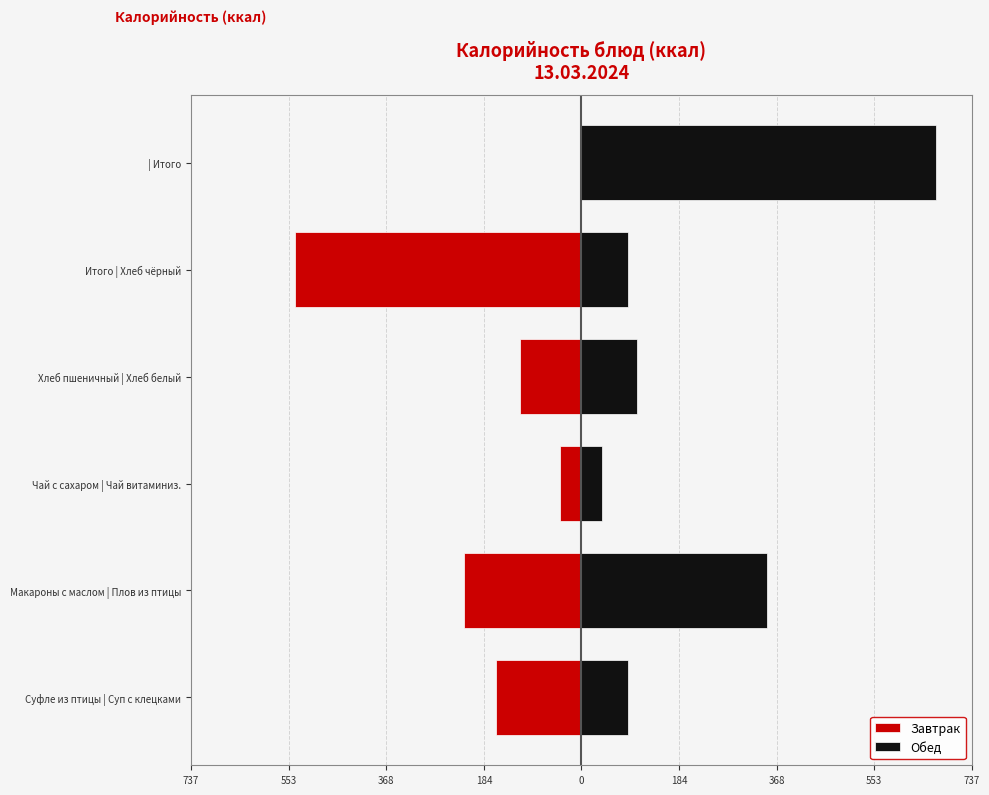

True or false: Обед has a value of 156.8 at Макароны с маслом | Плов из птицы.

False